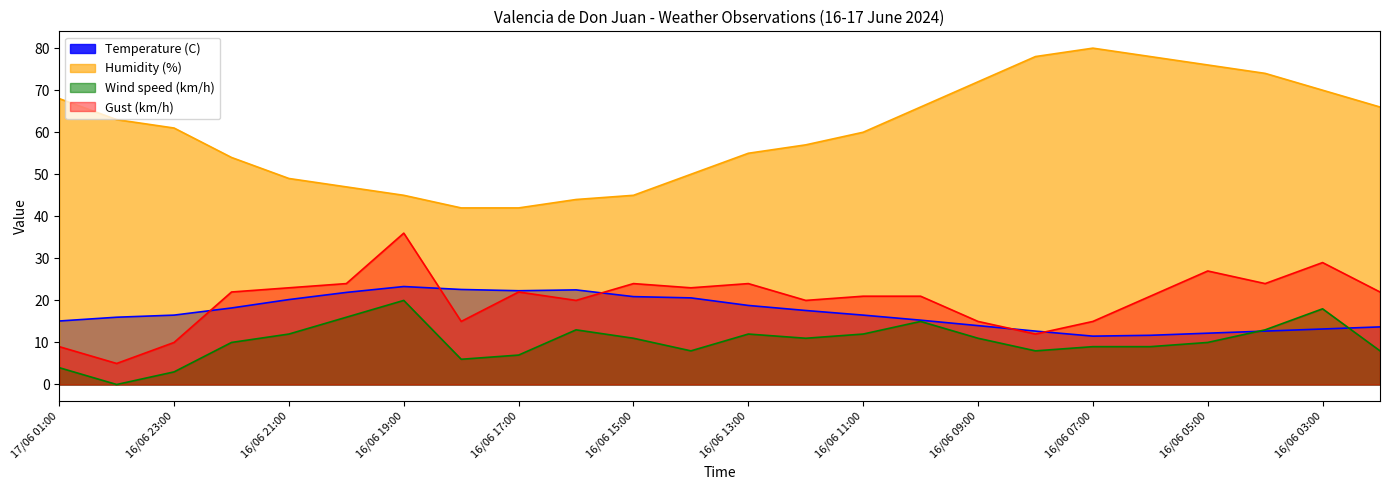

What is the value of the Wind speed (km/h) point at the 12th from the left?

8.0